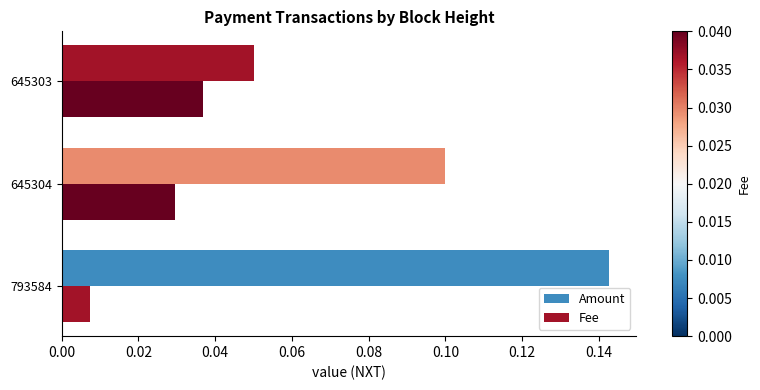

How many series are shown in this chart?

2